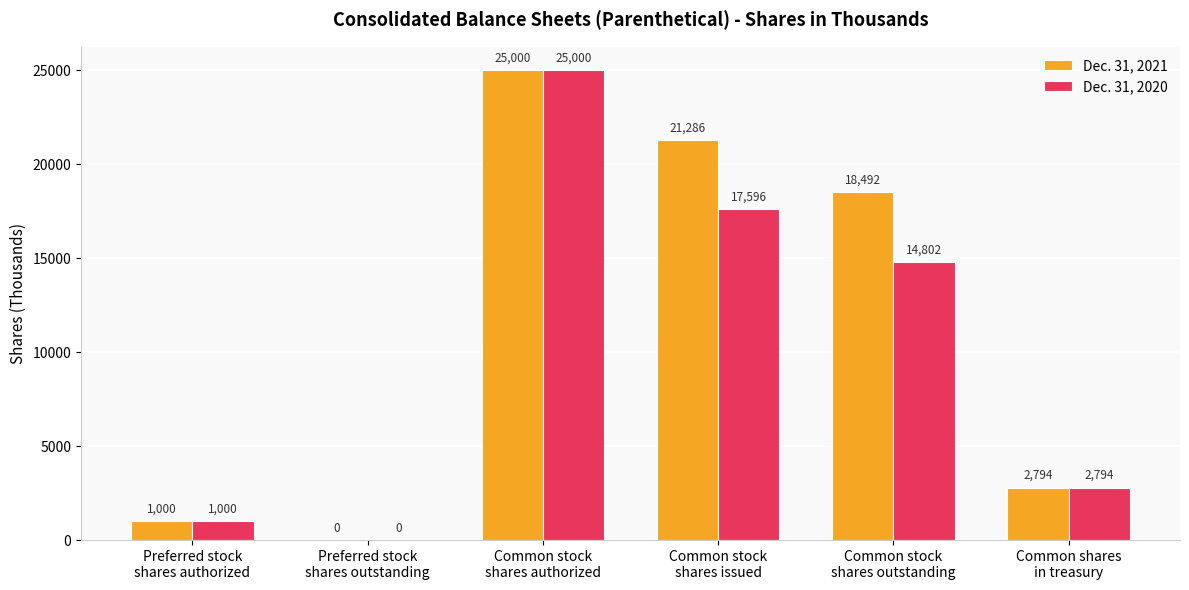

Are the bars horizontal?

No